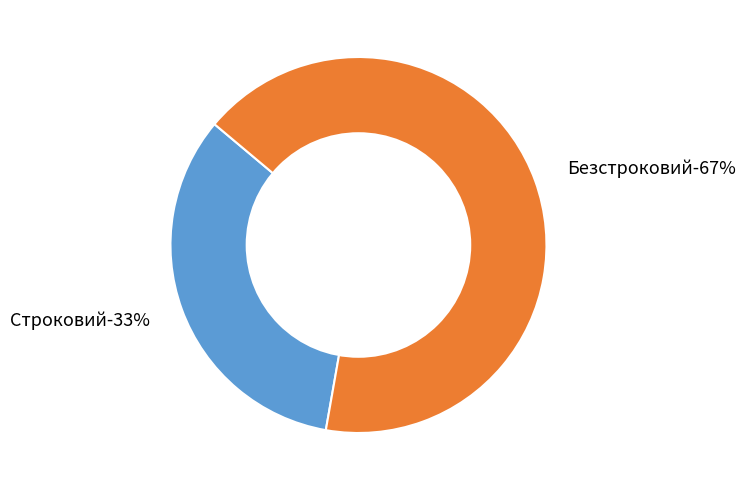

Which category has the biggest portion of the pie?

Безстроковий